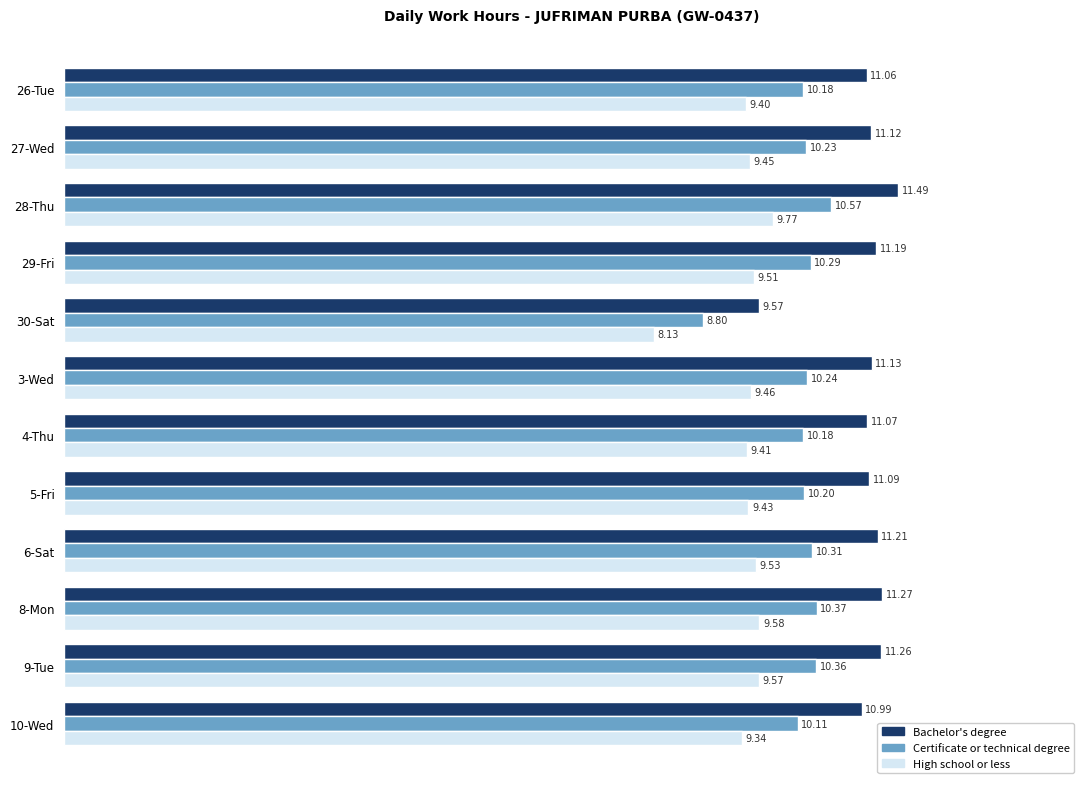

How many values in the High school or less series are below 9?

1